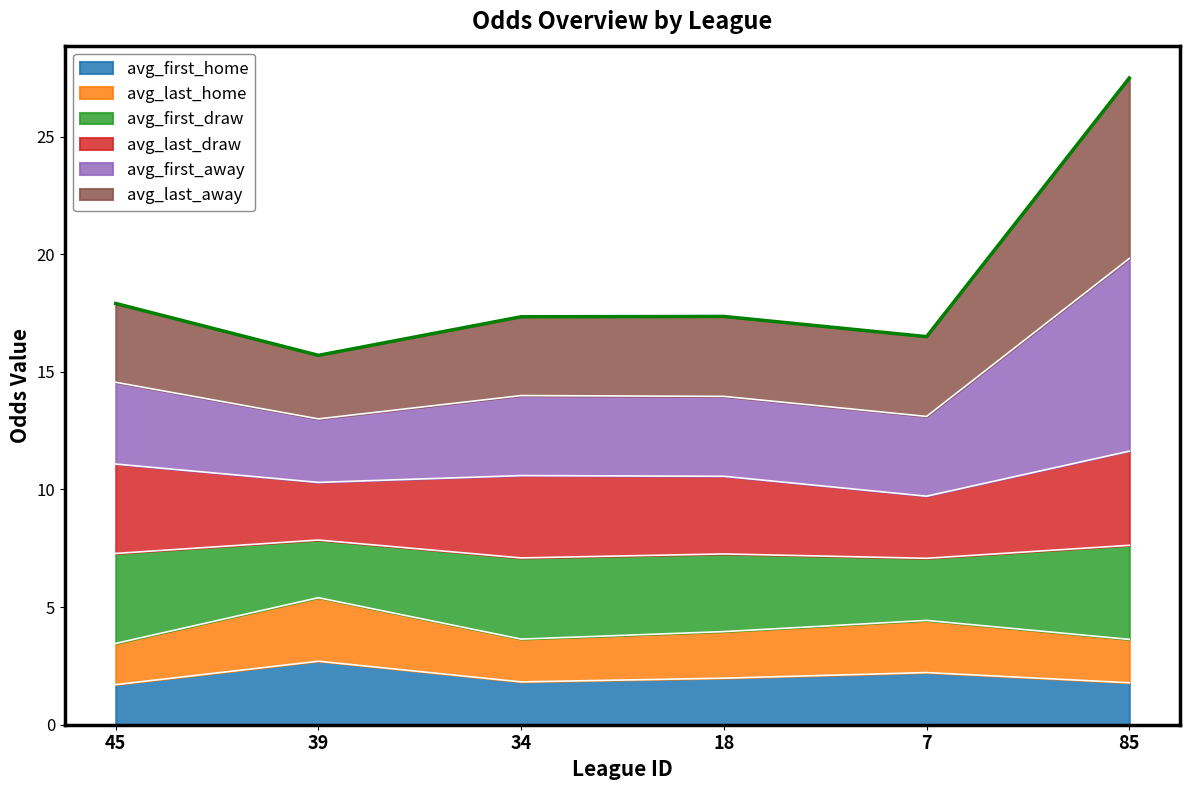

True or false: avg_last_home and avg_first_home cross at least once.

False